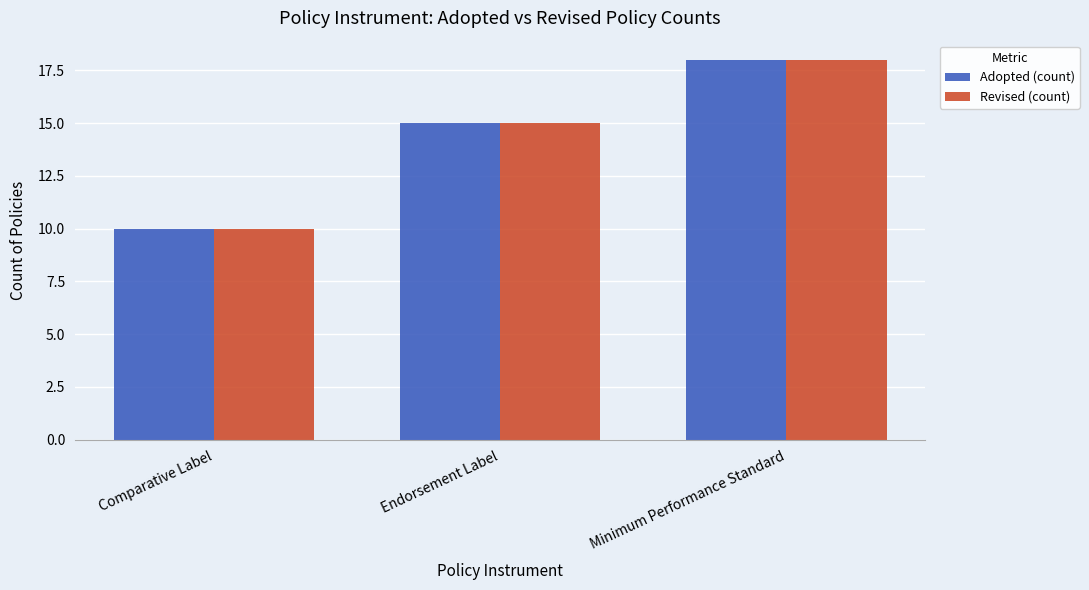

Where is Adopted (count) nearest to the value 14?

Endorsement Label